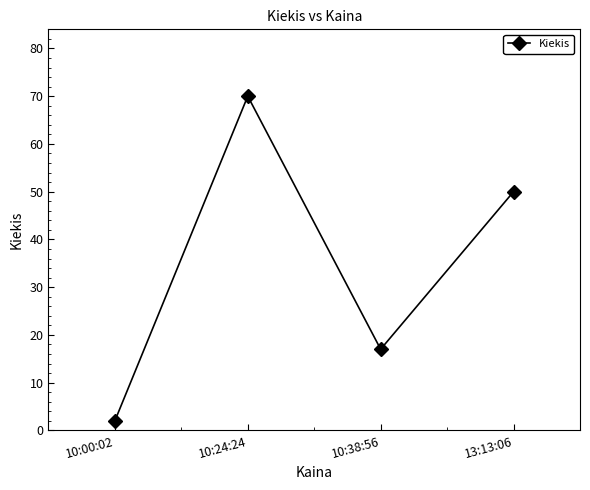

Rank the categories by value from highest to lowest.

10:24:24, 13:13:06, 10:38:56, 10:00:02